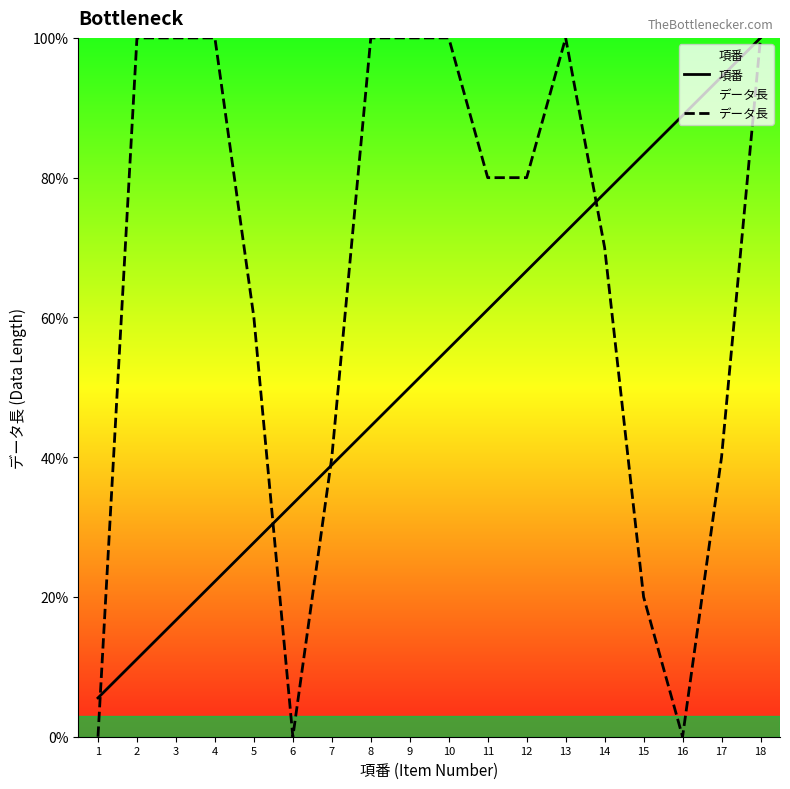

Which series has the largest total across all categories?

データ長